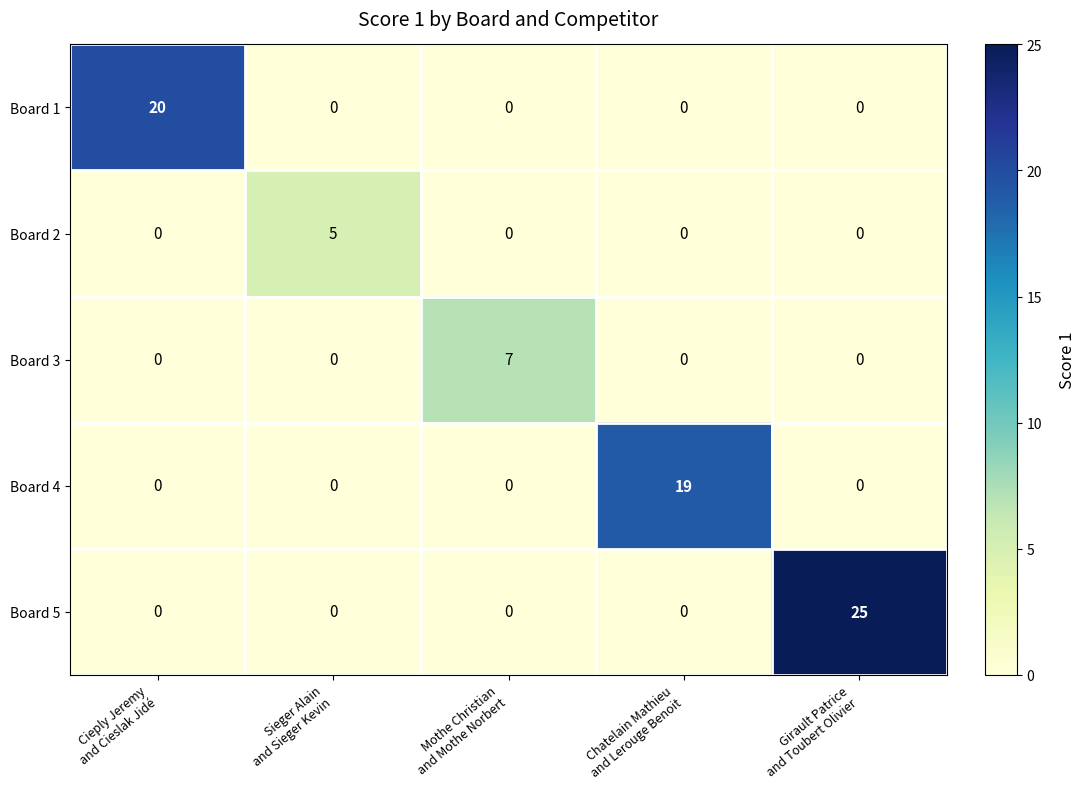

What is the average value of the Board 4 series?

4